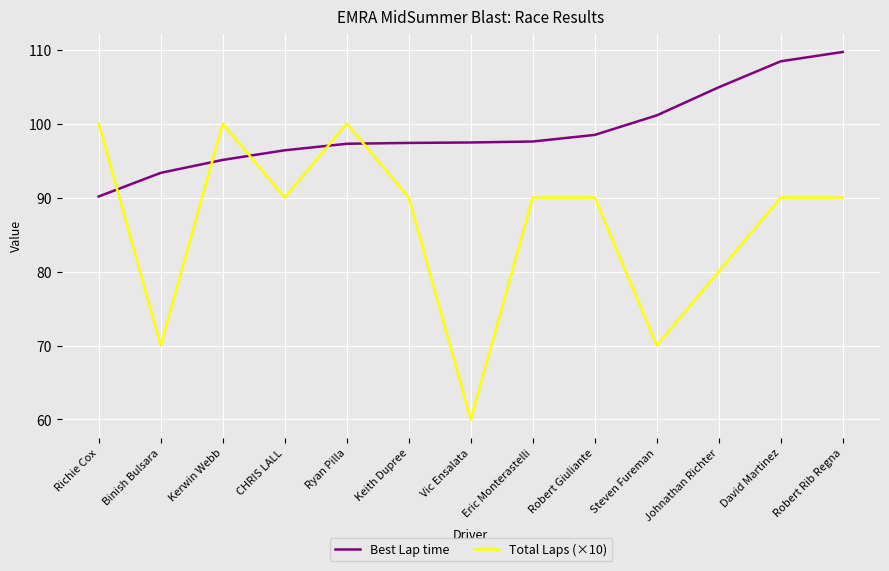

What is the approximate value of Best Lap time at Keith Dupree?

97.4